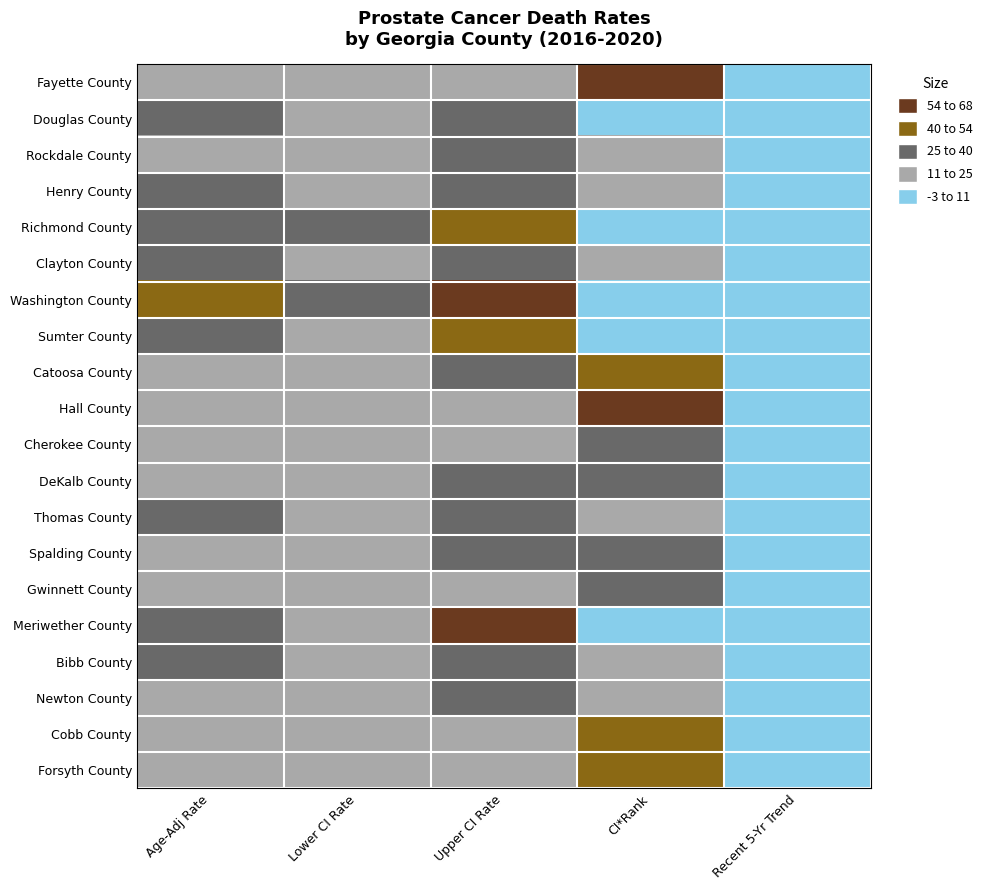

Which category has the lowest value across all series?

Recent 5-Yr Trend